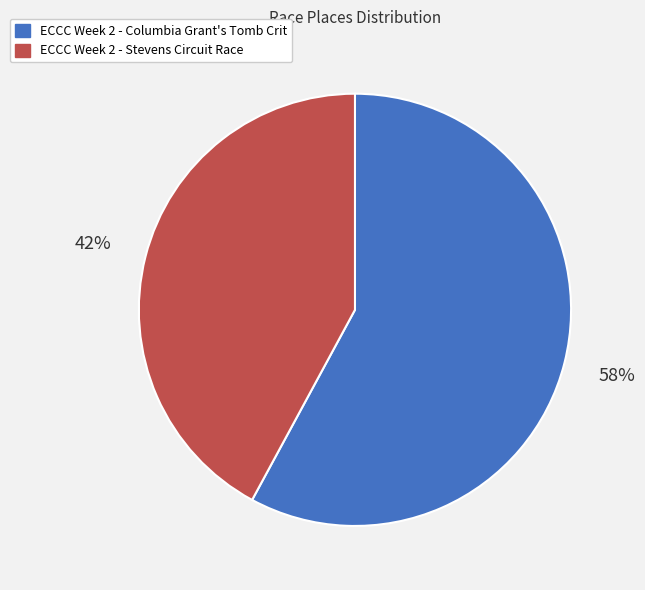

Combined, do ECCC Week 2 - Columbia Grant's Tomb Crit and ECCC Week 2 - Stevens Circuit Race account for over 50%?

Yes